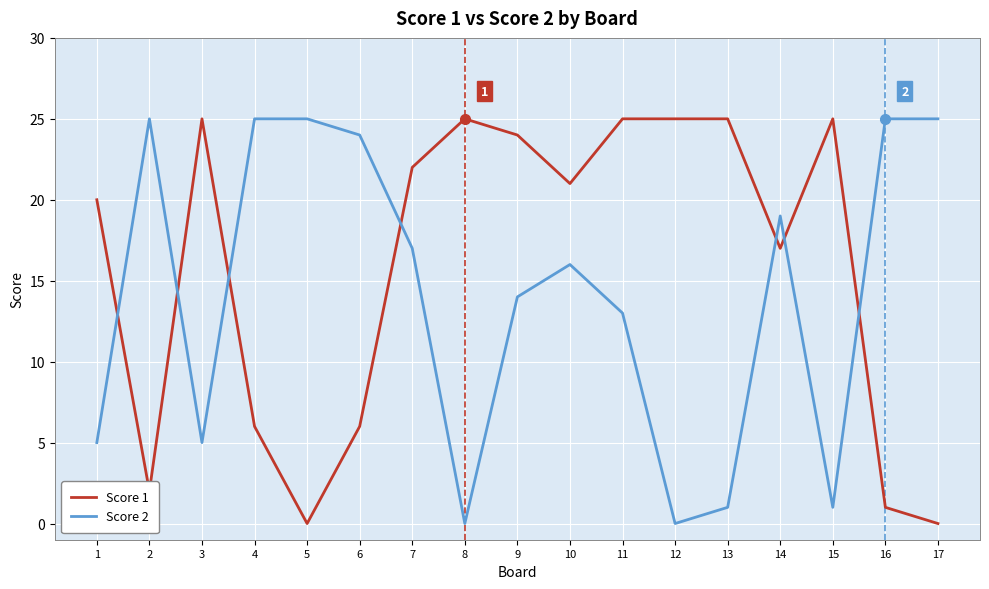

What are all the series names shown in the legend?

Score 1, Score 2